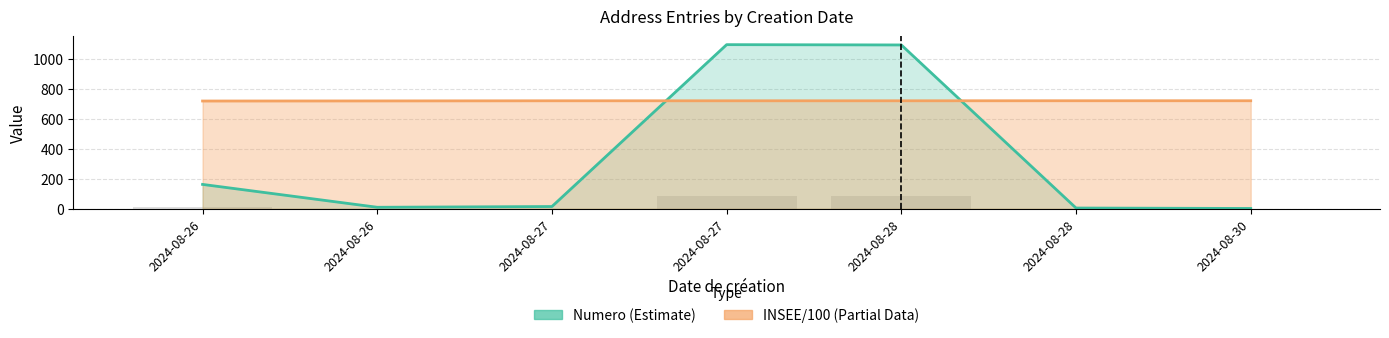

The Numero series shows 5.0 at 2024-08-28. True or false?

True